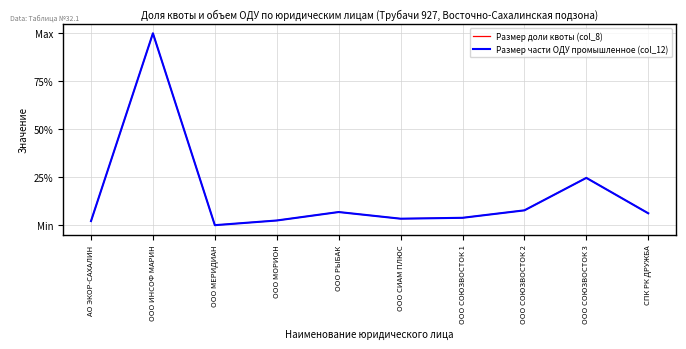

How many intersections are there between Размер части ОДУ промышленное (col_12) and Размер доли квоты (col_8)?

4